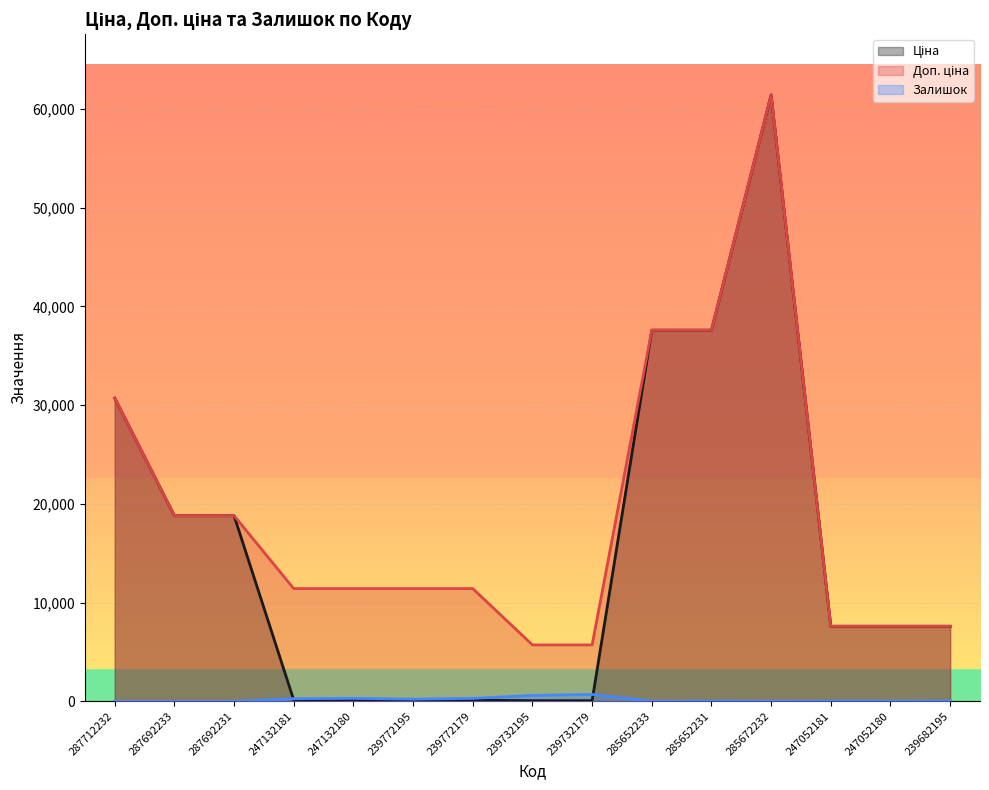

How many lines are shown in the chart?

3